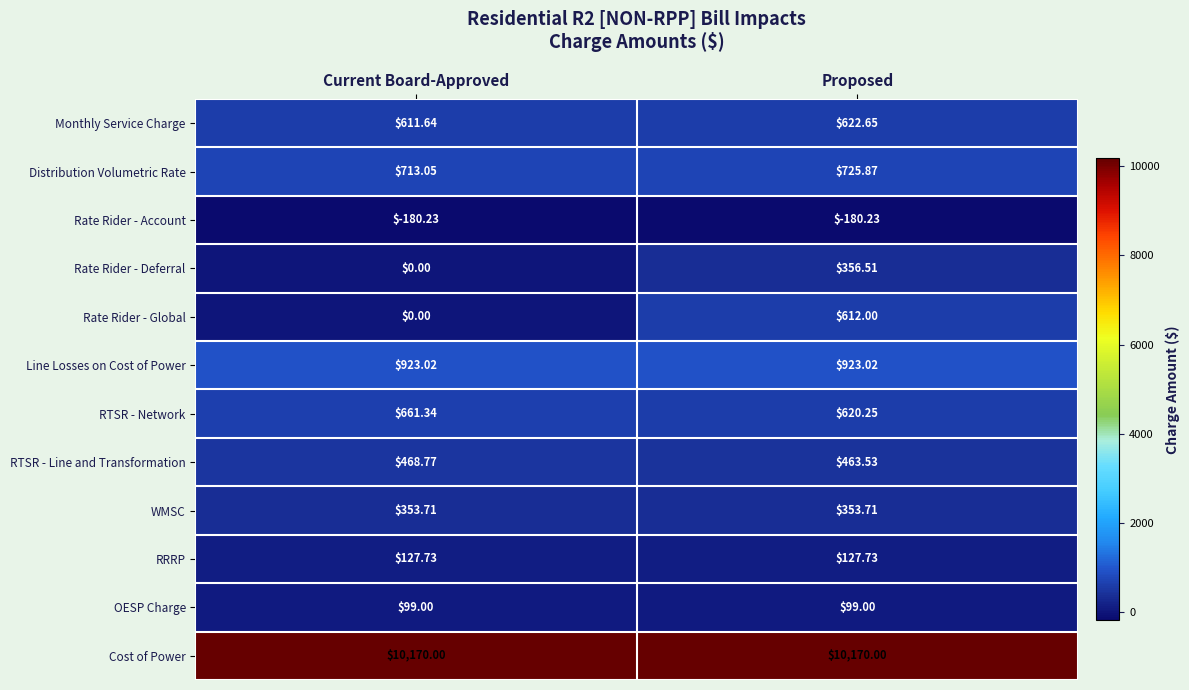

At which label does RTSR - Line and Transformation first exceed 468?

Current Board-Approved